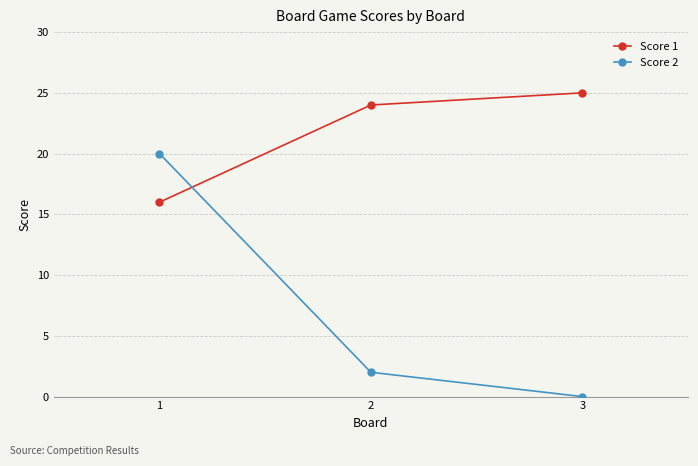

Which series has the largest total across all categories?

Score 1